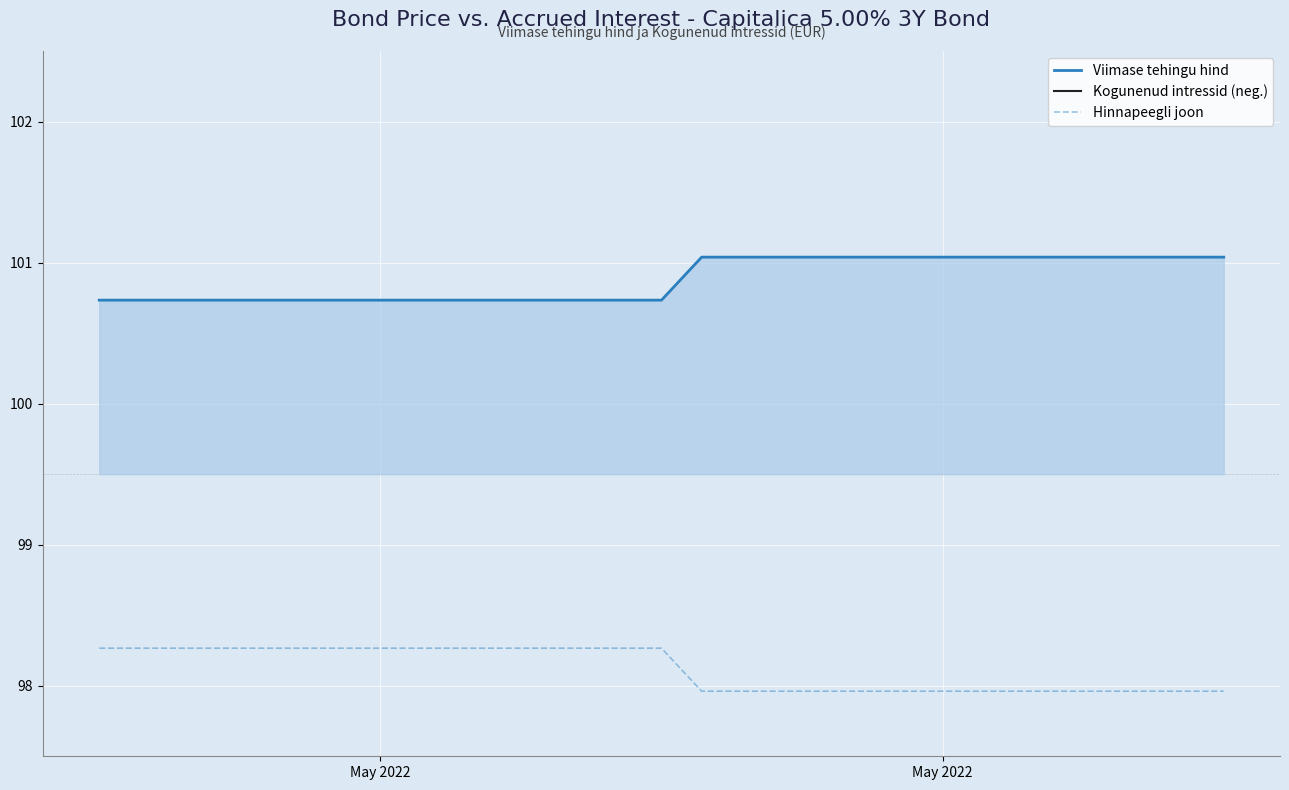

How many lines are shown in the chart?

3